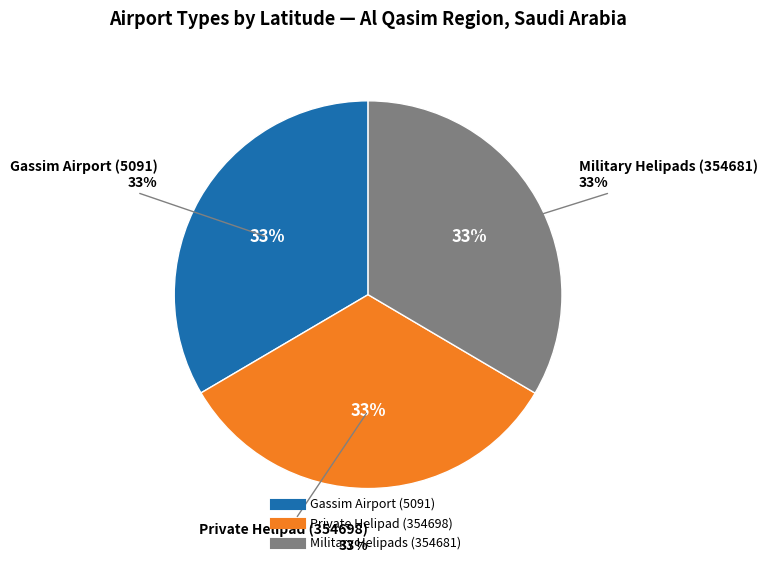

Is the sum of Private Helipad (354698) and Gassim Airport (5091) greater than half?

Yes